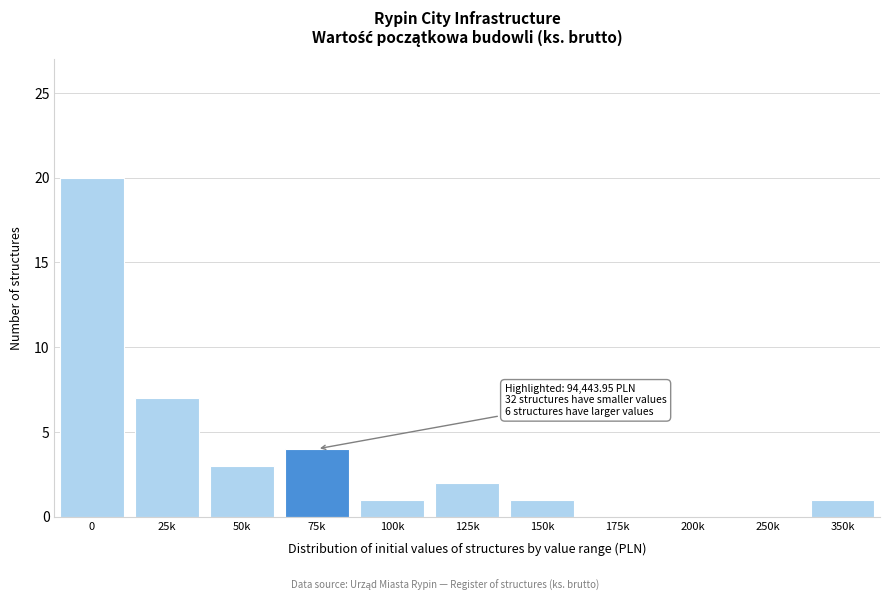

Reading left to right, list all the values displayed in this chart.

0=20	25k=7	50k=3	75k=4	100k=1	125k=2	150k=1	175k=0	200k=0	250k=0	350k=1